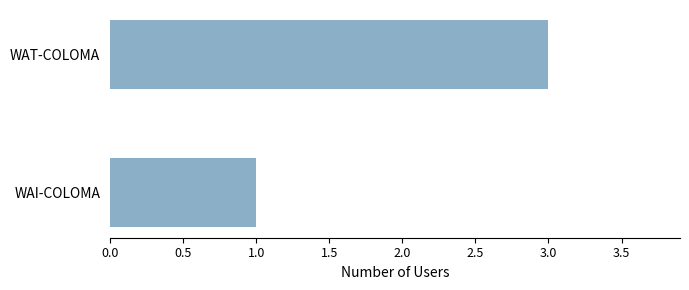

What is the sum of the values at WAI-COLOMA and WAT-COLOMA?

4